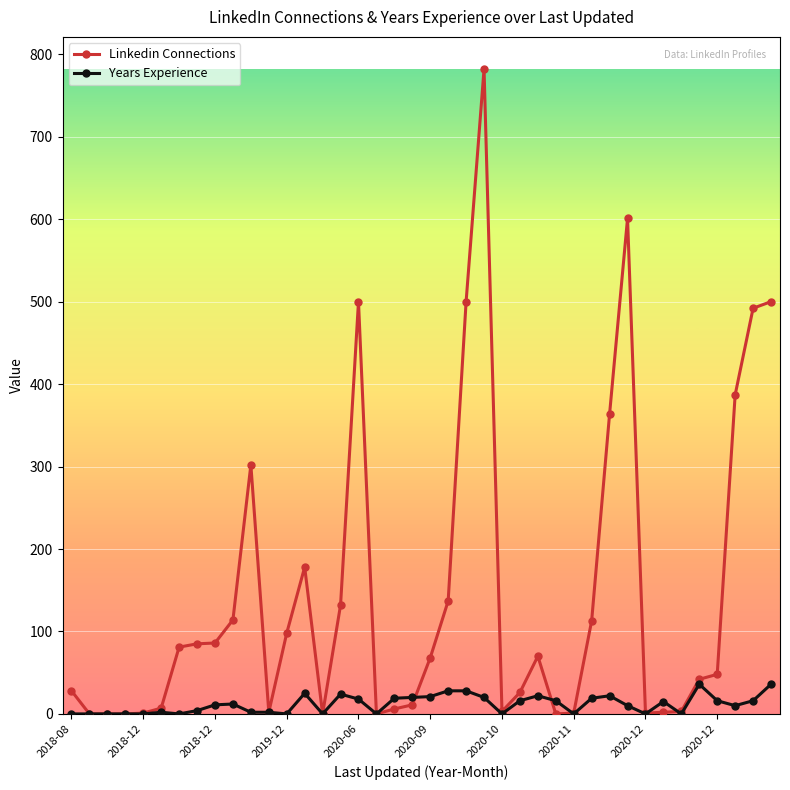

How many categories are shown in the chart?

40